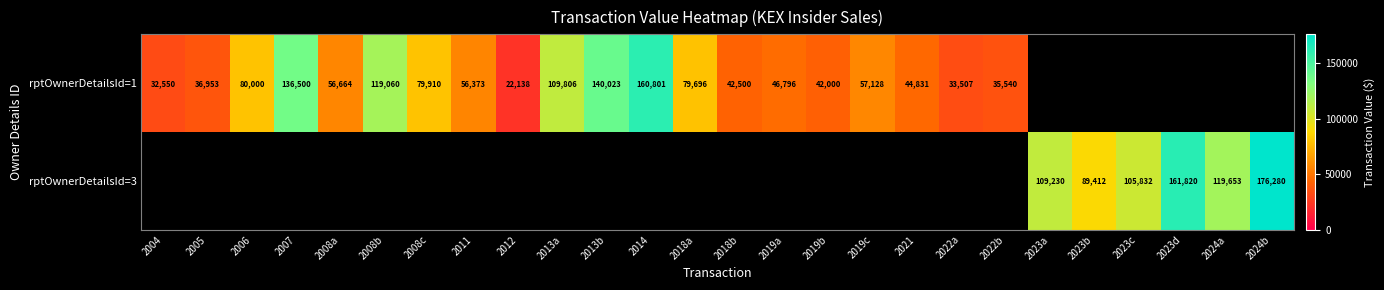

What is the maximum value shown in the chart?

176280.0